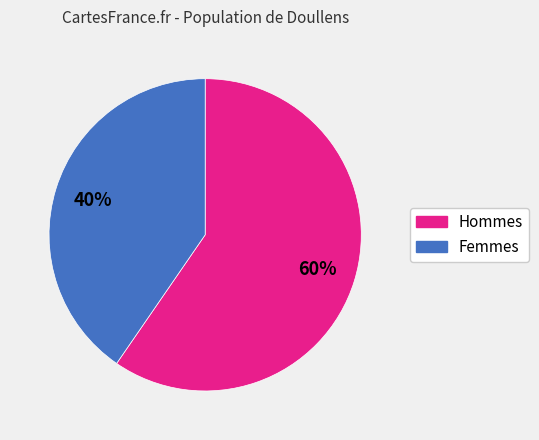

To the nearest percent, what is the average slice percentage?

50%